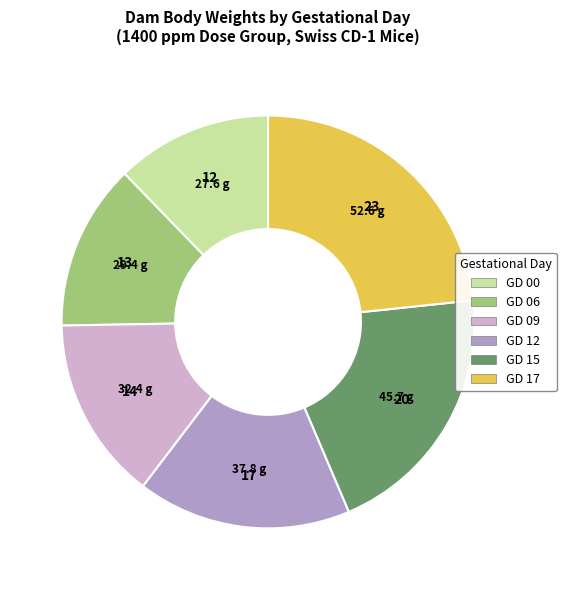

Rank the categories by value from highest to lowest.

GD 17, GD 15, GD 12, GD 09, GD 06, GD 00